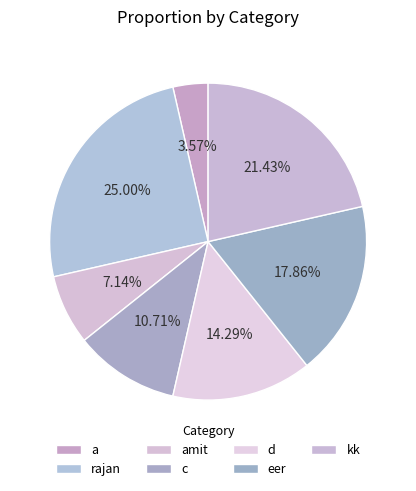

Rank the categories by value from highest to lowest.

rajan, kk, eer, d, c, amit, a